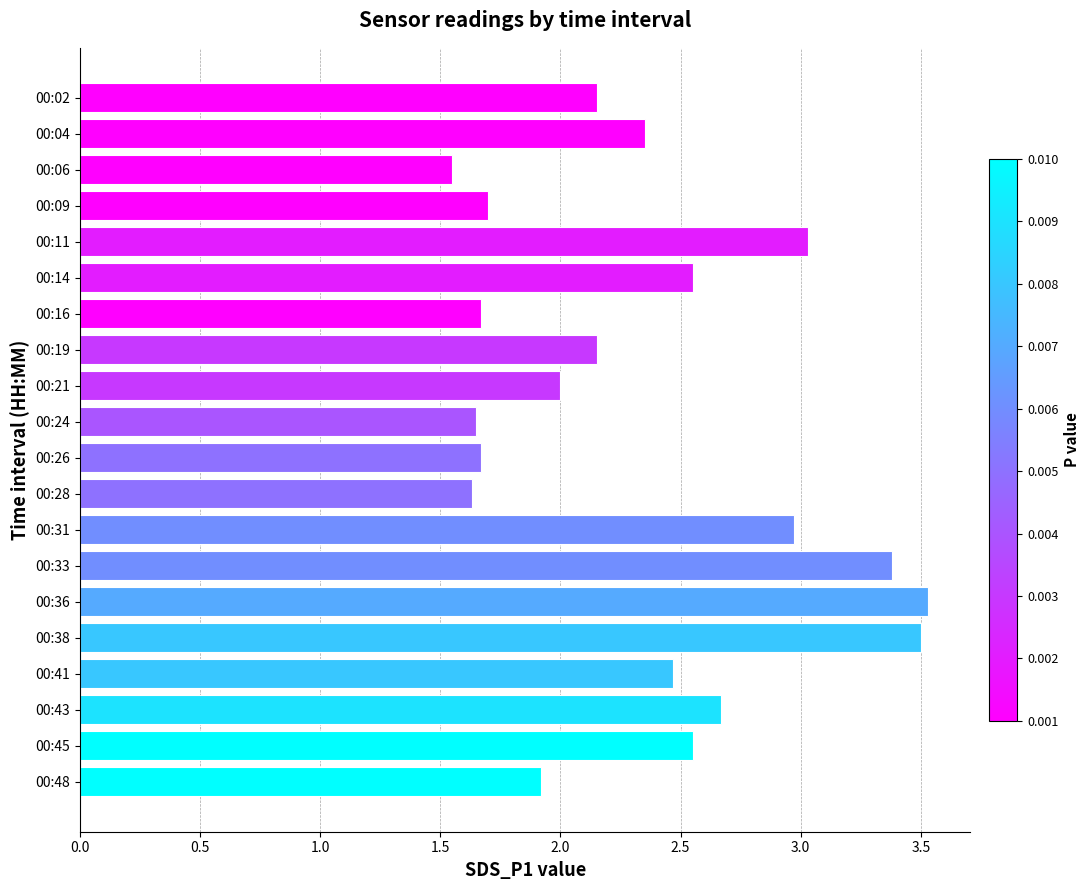

True or false: the data shows 1.6 at 00:24.

True